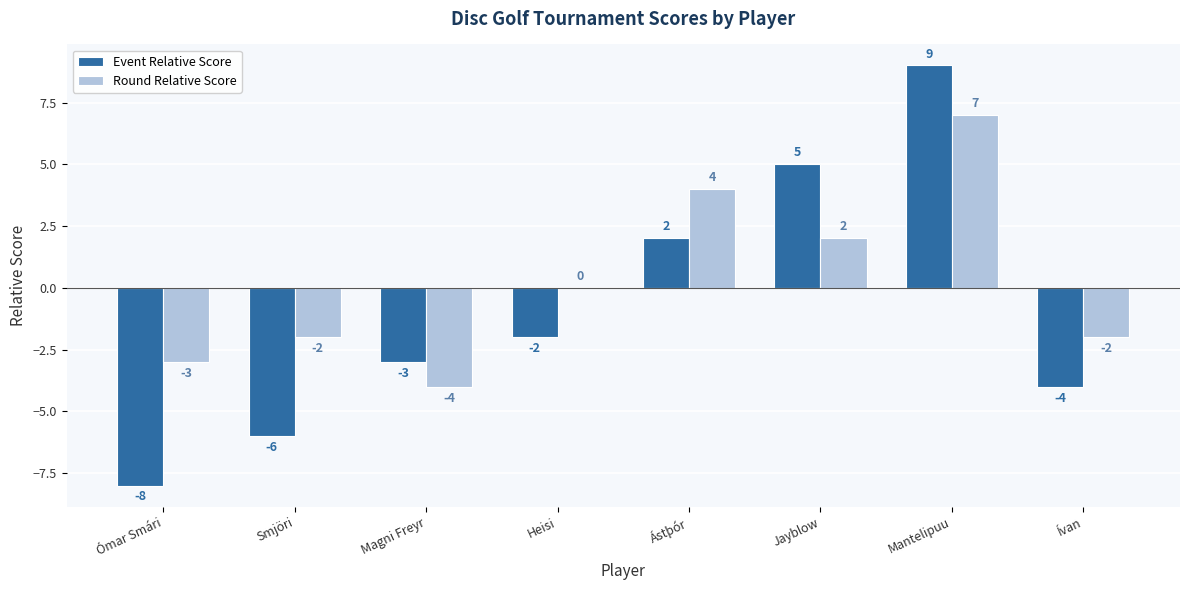

Reading right to left, extract all data points from this chart.

Event Relative Score: Ívan=-4	Mantelipuu=9	Jayblow=5	Ástþór=2	Heisi=-2	Magni Freyr=-3	Smjöri=-6	Ómar Smári=-8
Round Relative Score: Ívan=-2	Mantelipuu=7	Jayblow=2	Ástþór=4	Heisi=0	Magni Freyr=-4	Smjöri=-2	Ómar Smári=-3